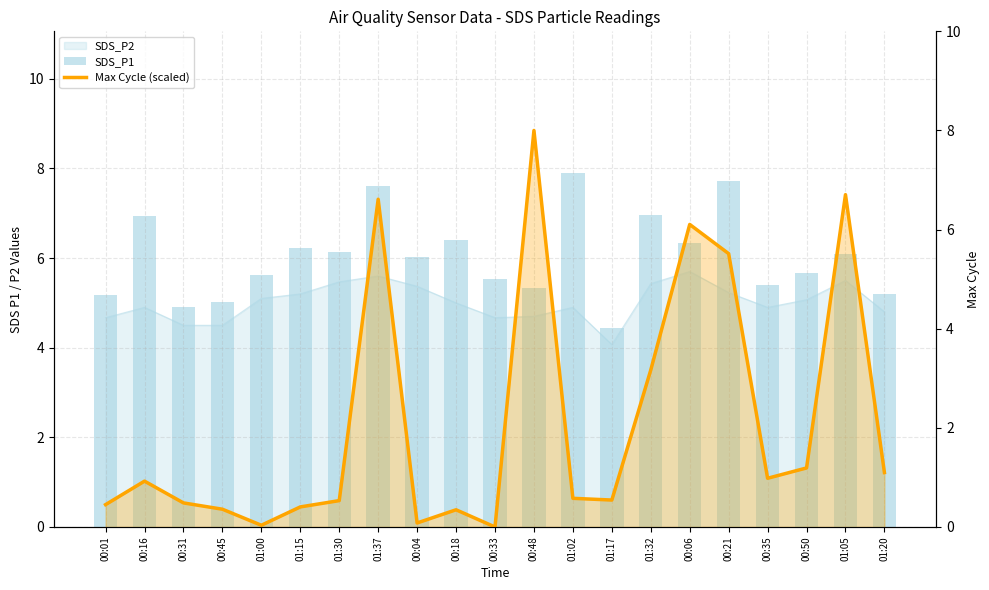

At which category is the sum across all series the highest?

01:37